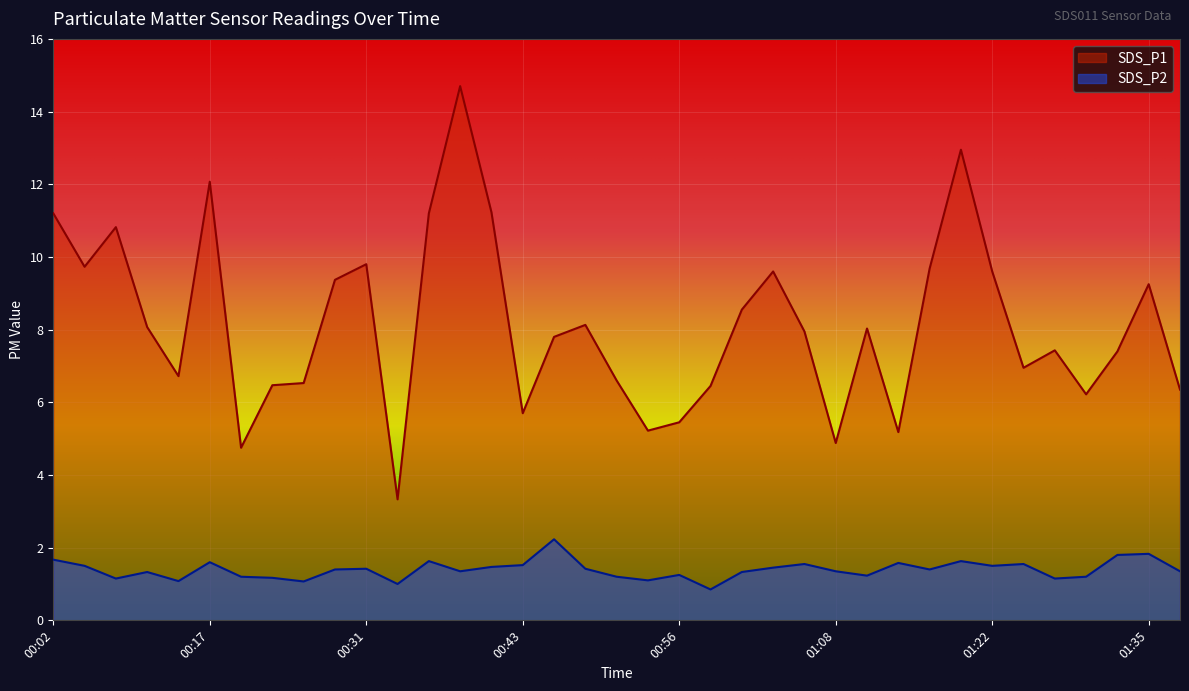

List the labels in order of SDS_P2 value, smallest first.

00:58, 00:34, 00:26, 00:14, 00:53, 00:09, 01:28, 00:24, 00:19, 00:51, 01:30, 01:10, 00:56, 00:12, 01:00, 00:38, 01:08, 01:40, 00:29, 01:16, 00:31, 00:48, 01:03, 00:41, 00:07, 01:22, 00:43, 01:05, 01:25, 01:14, 00:17, 00:36, 01:19, 00:02, 01:33, 01:35, 00:46